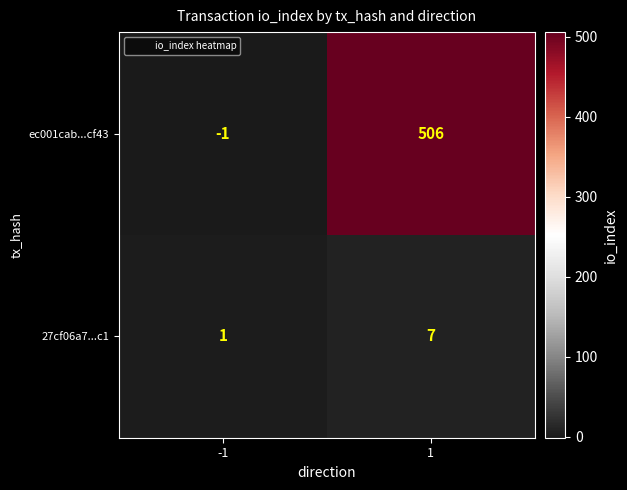

What is the approximate value of ec001cab...cf43 at 1, to the nearest 50?

500